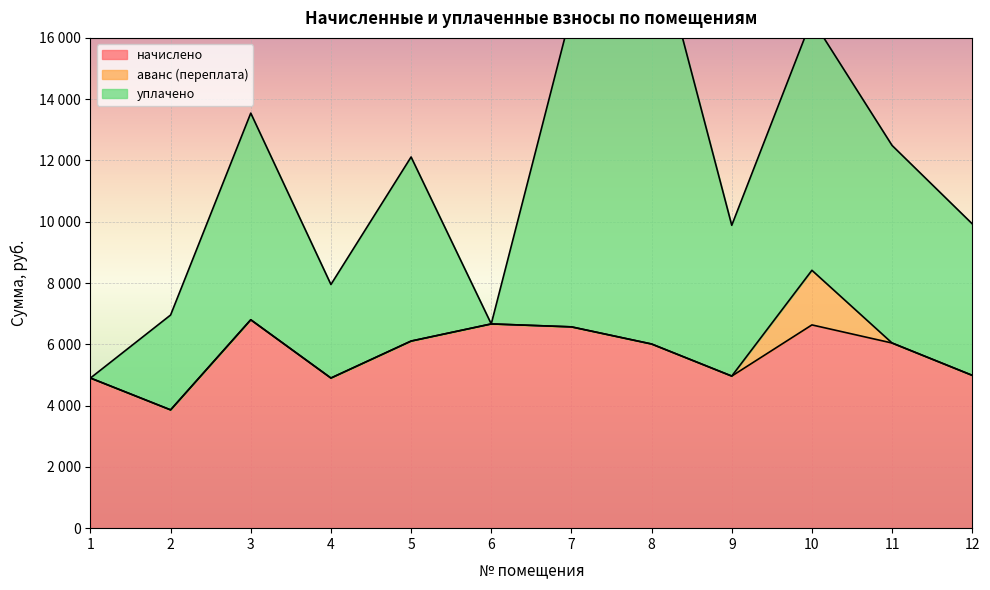

At which label does уплачено first exceed 6007?

3